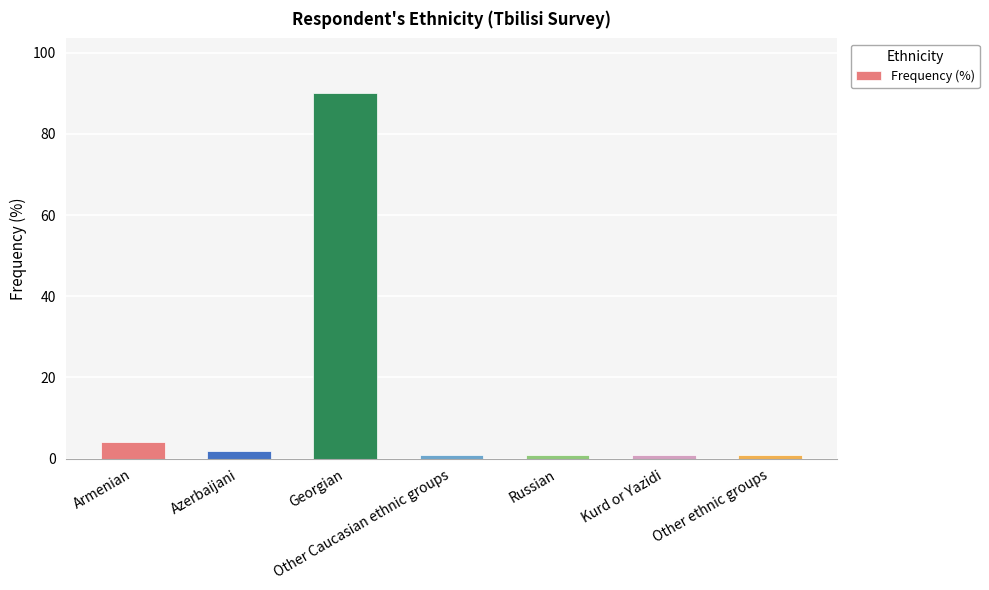

What is the label of the 1st bar from the right?

Other ethnic groups